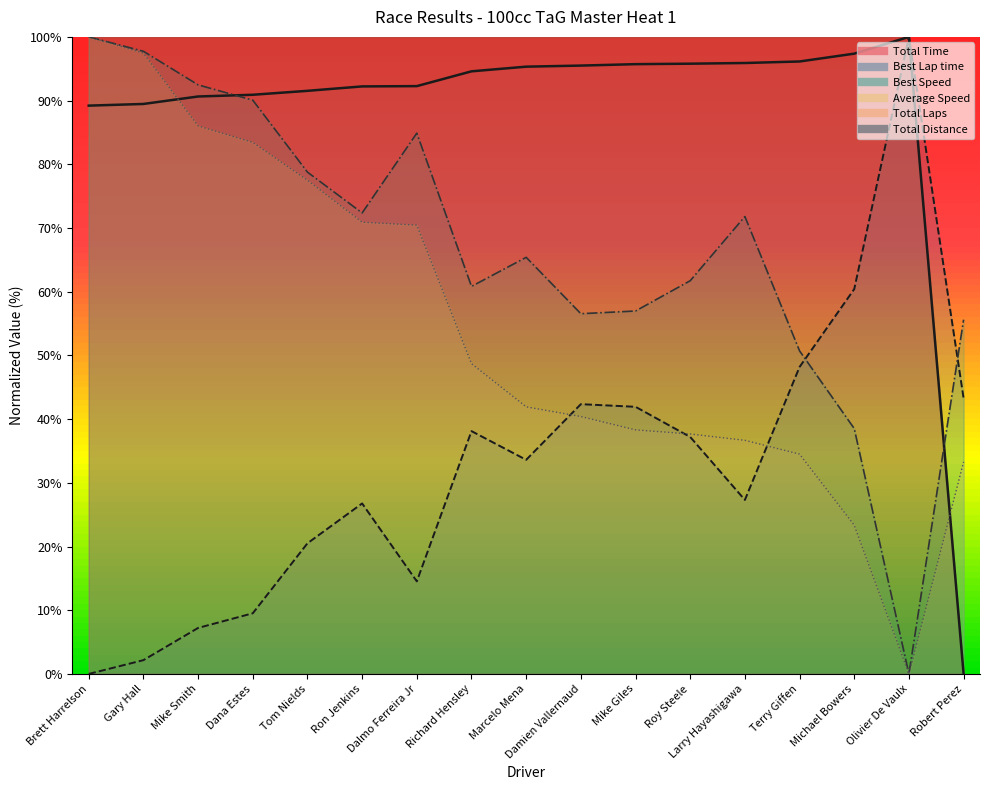

What is the sum of the Best Speed values at Marcelo Mena and Richard Hensley?

126.2